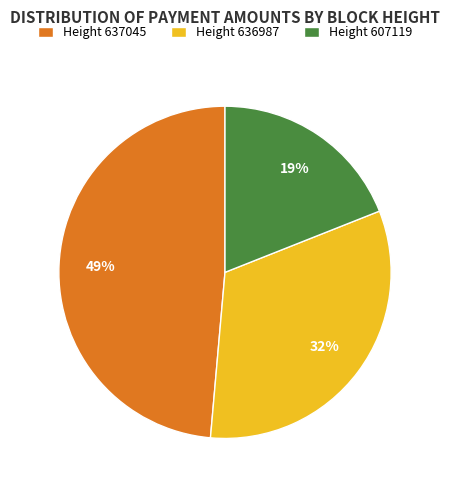

Combined, do Height 636987 and Height 607119 account for over 50%?

Yes